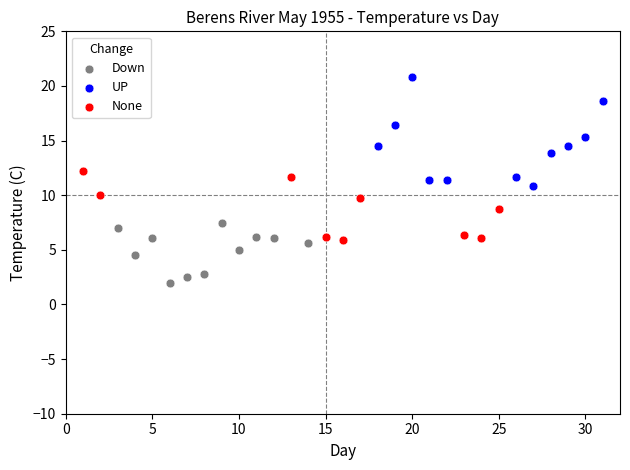

Which series contains the lowest Y value?

Down